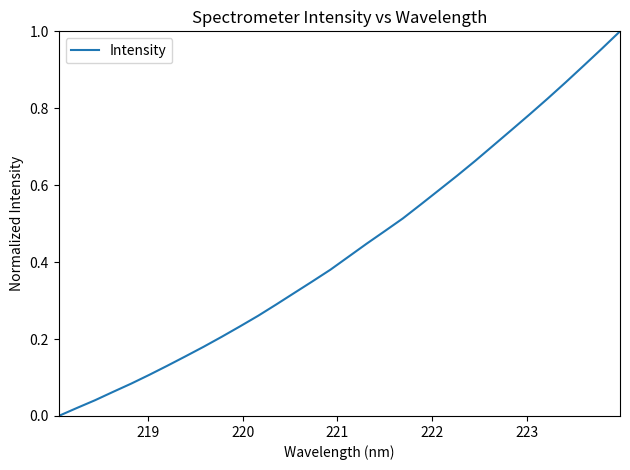

Does the chart display data point markers on the line(s)?

No